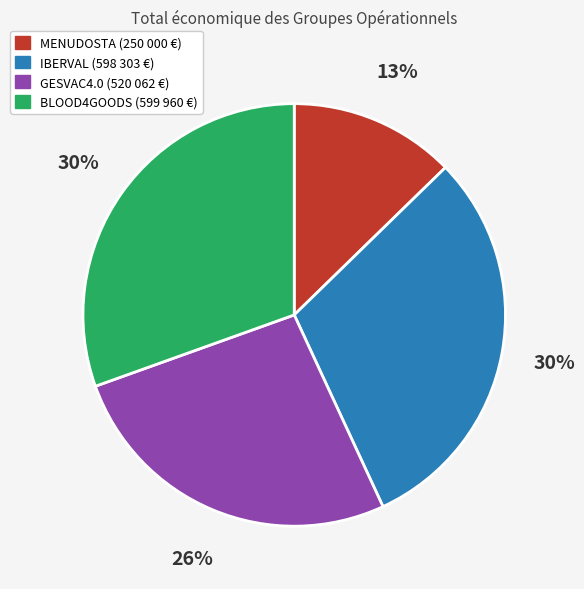

Between BLOOD4GOODS and MENUDOSTA, which is larger?

BLOOD4GOODS